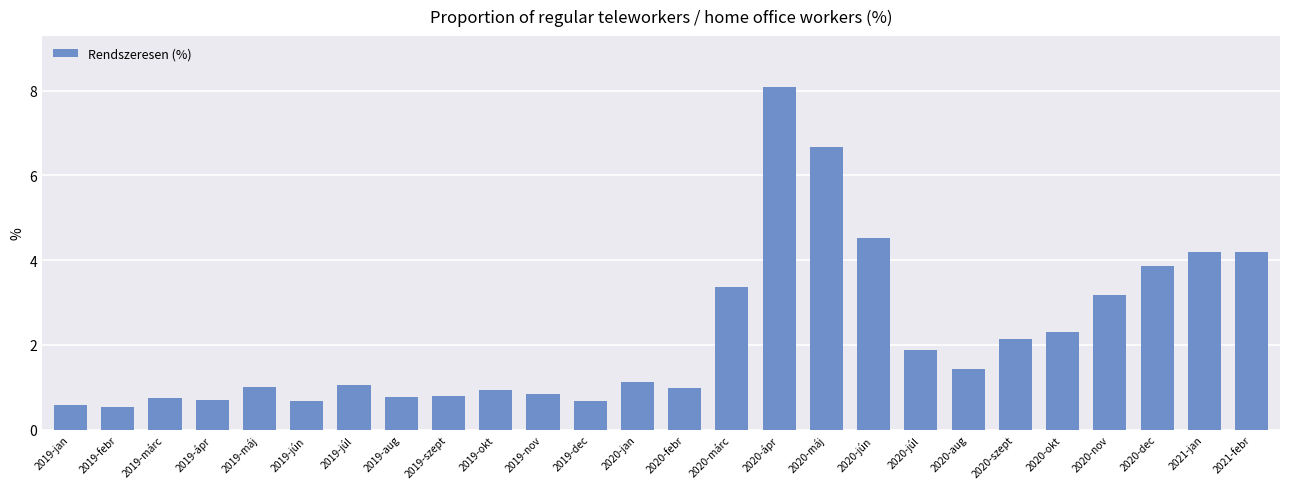

What is the change in value from 2019-márc to 2020-febr?

+0.2